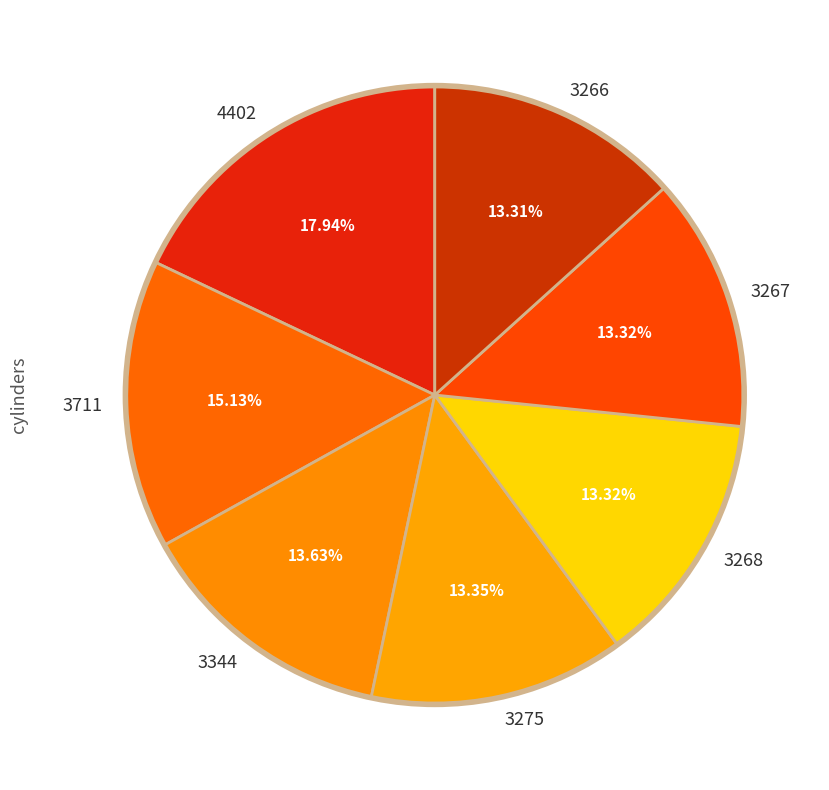

Approximately how many times larger is the value at 3266 compared to 3275?

1.0